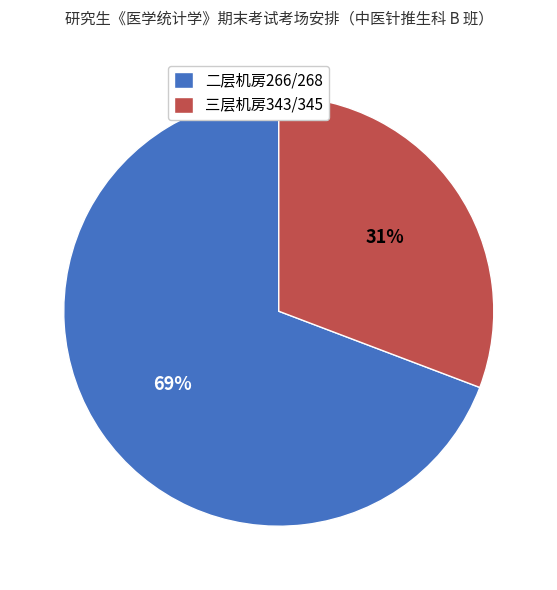

The 三层机房343/345 slice represents 31% of the pie. True or false?

True